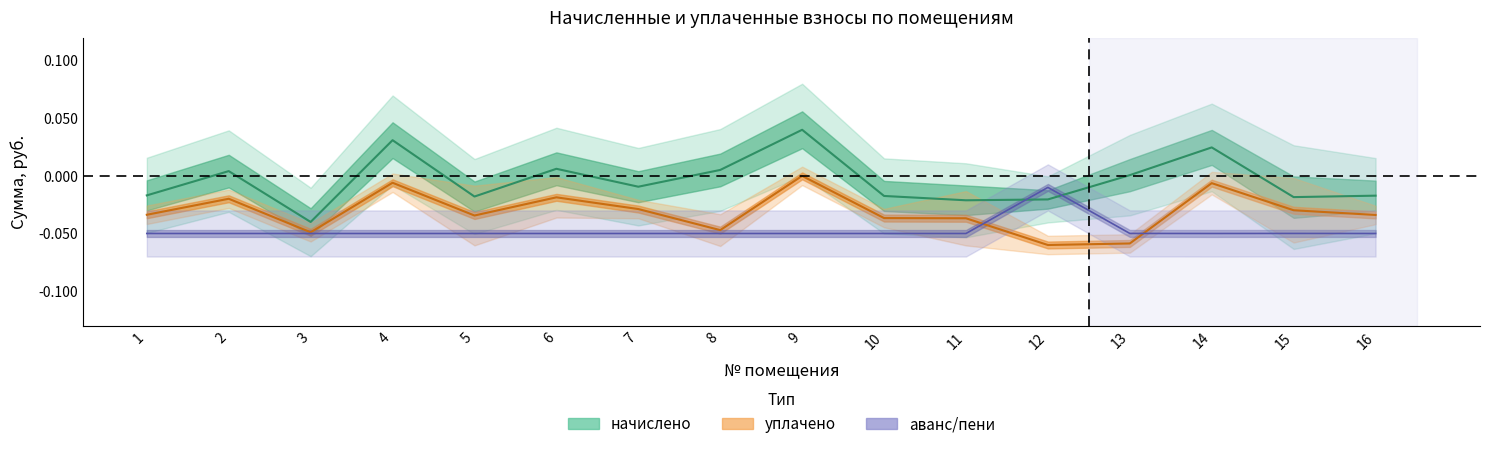

What is the difference between the second highest and second lowest values in the начислено series?

0.1